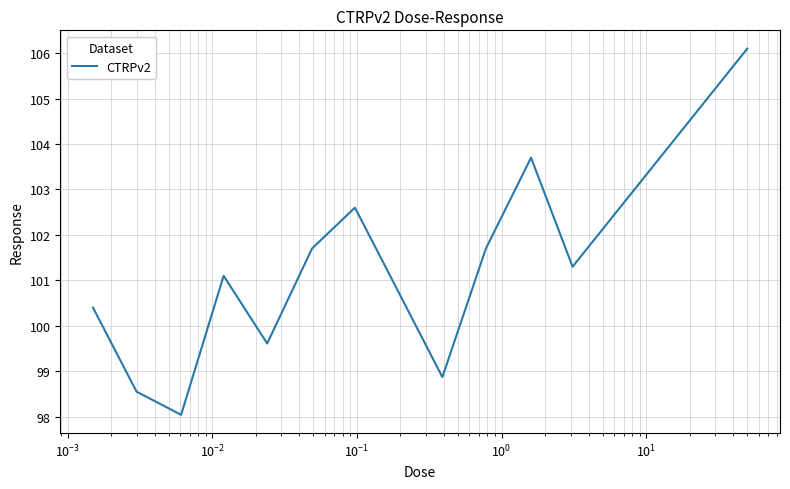

What is the difference between the maximum and minimum values?

8.1